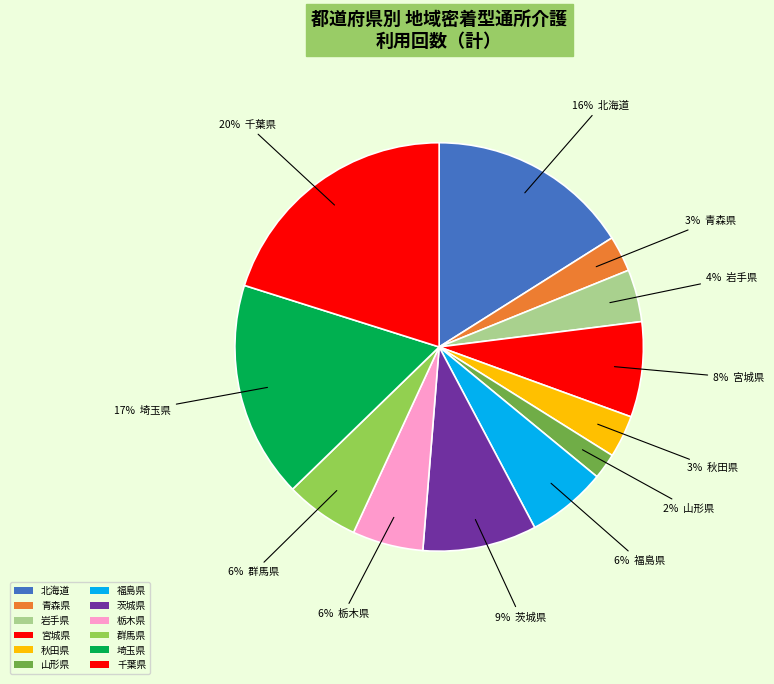

Count the number of slices in the pie.

12